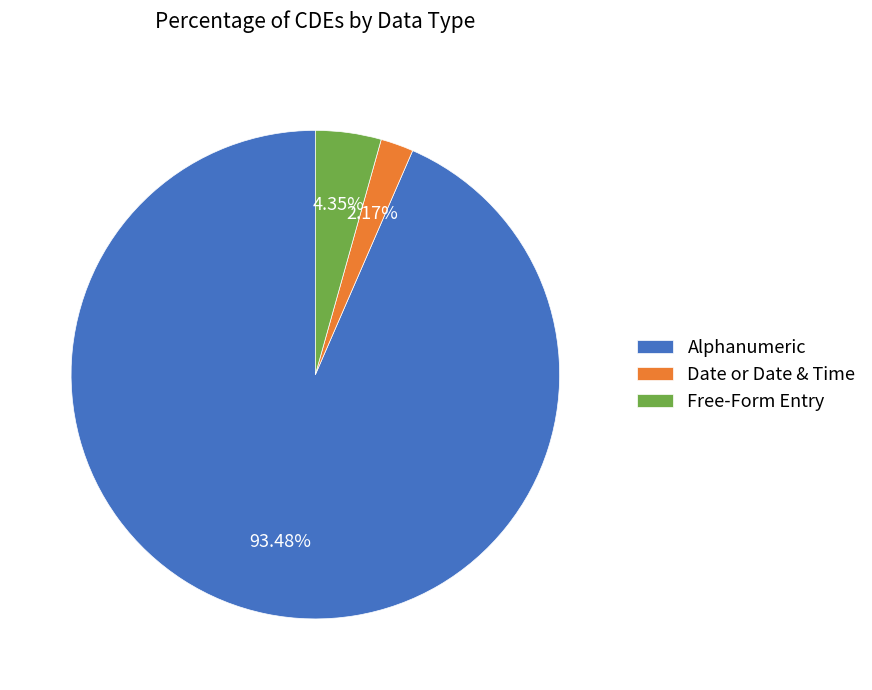

To the nearest percent, what is the combined percentage of Alphanumeric and Date or Date & Time?

96%